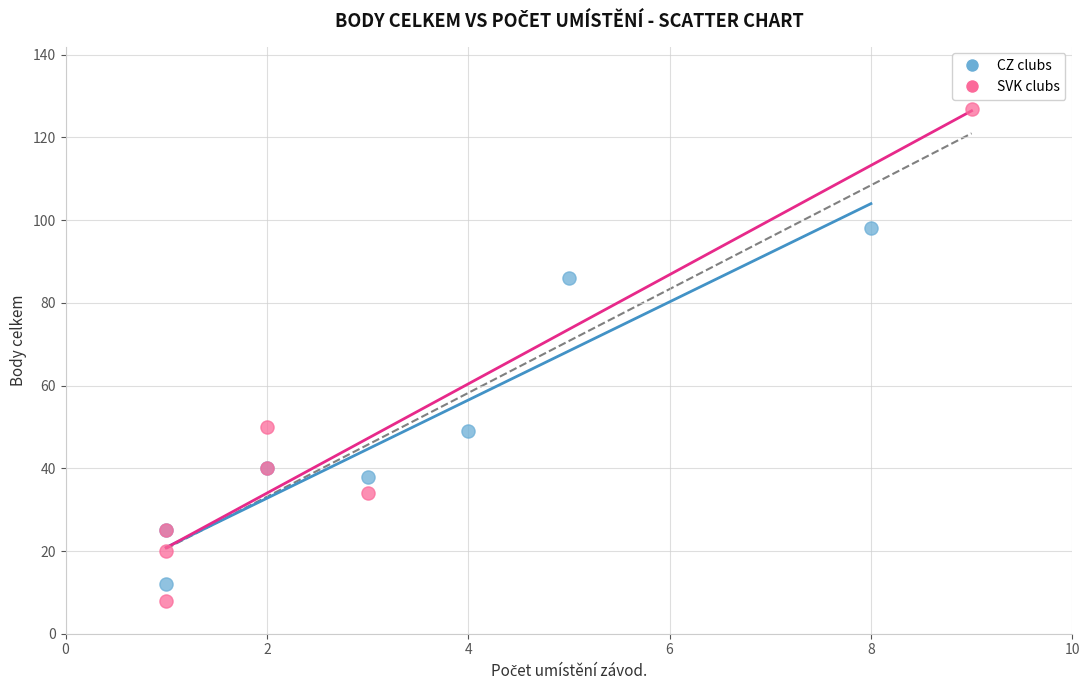

Which series contains the highest Y value?

SVK clubs